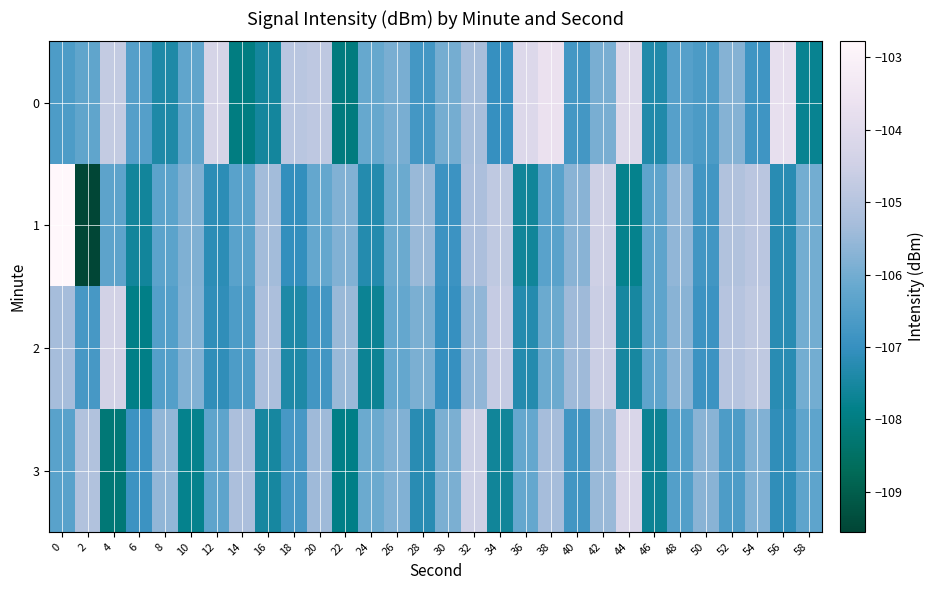

What is the difference between the highest and lowest values at 28?

1.7